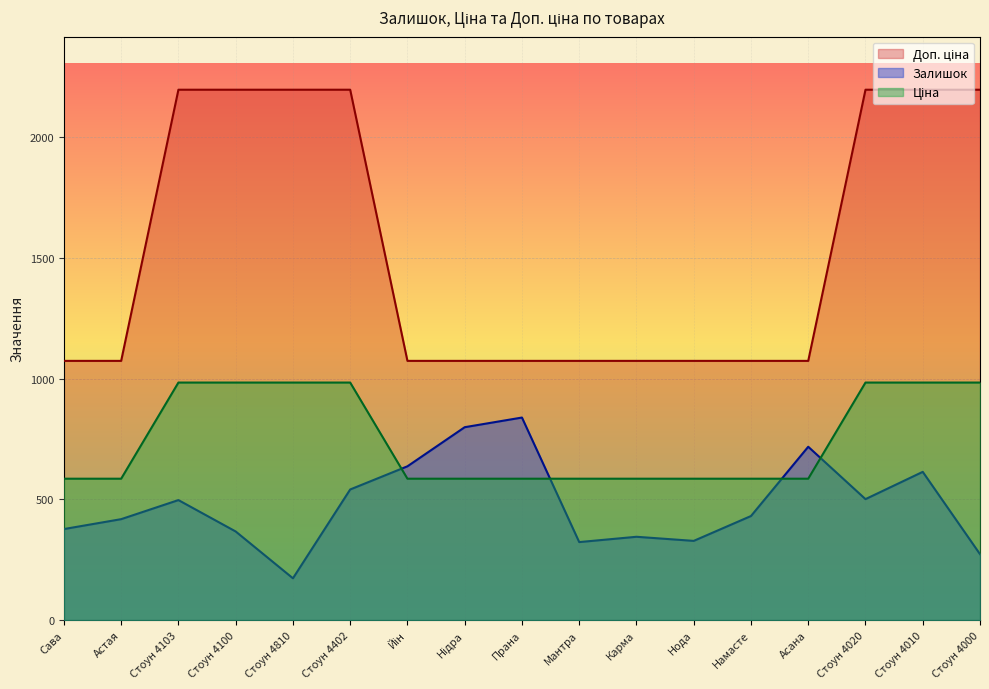

True or false: Ціна and Доп. ціна intersect in this chart.

False